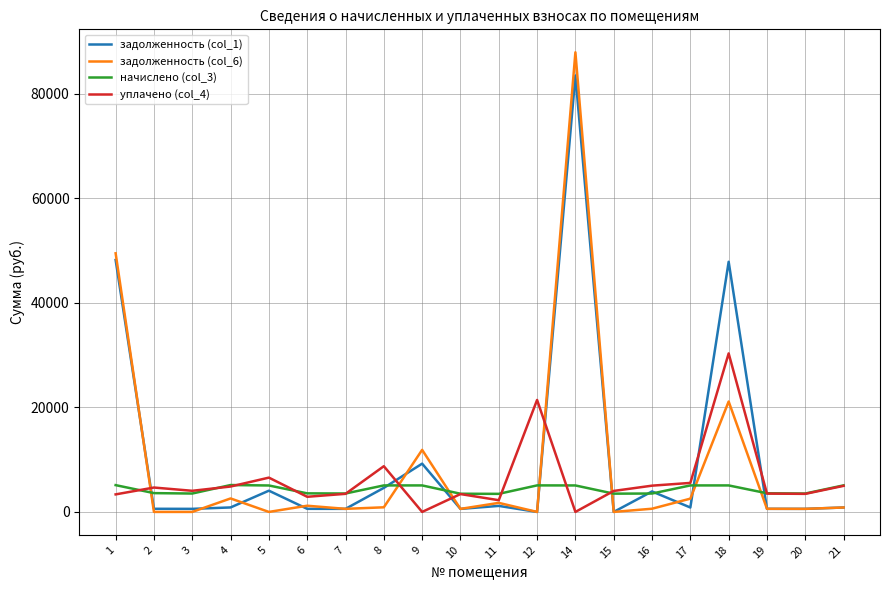

List the series in order of their overall mean, highest first.

задолженность (col_1), задолженность (col_6), уплачено (col_4), начислено (col_3)